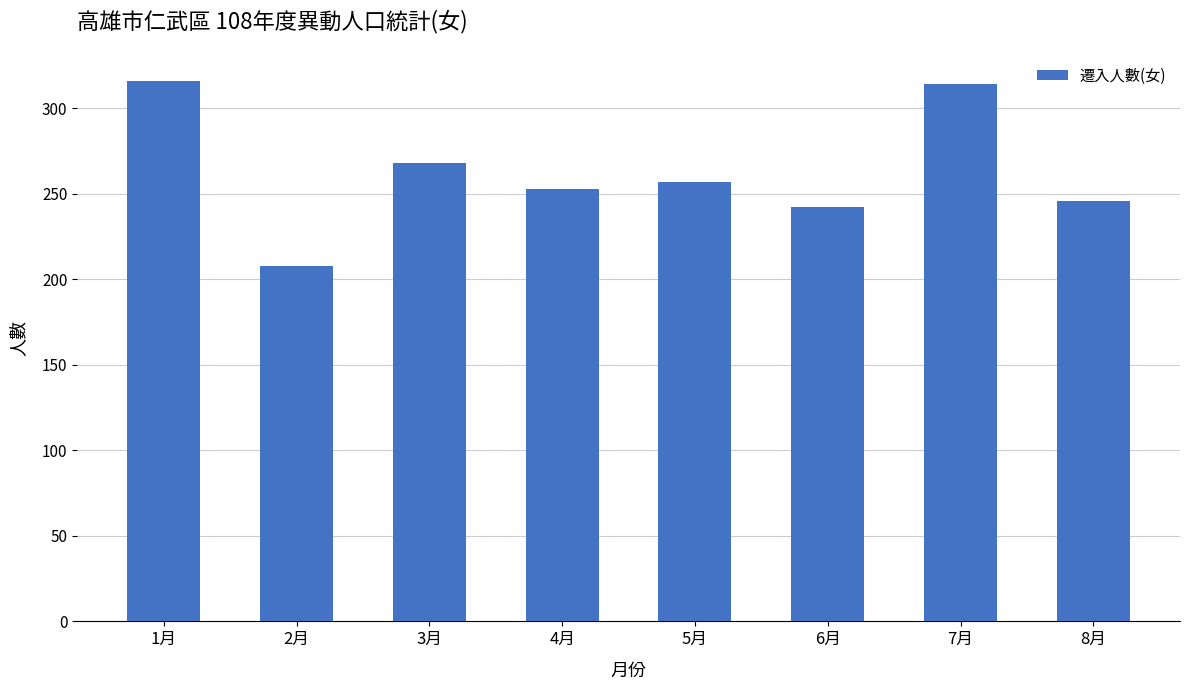

Which has a higher value, 3月 or 5月?

3月